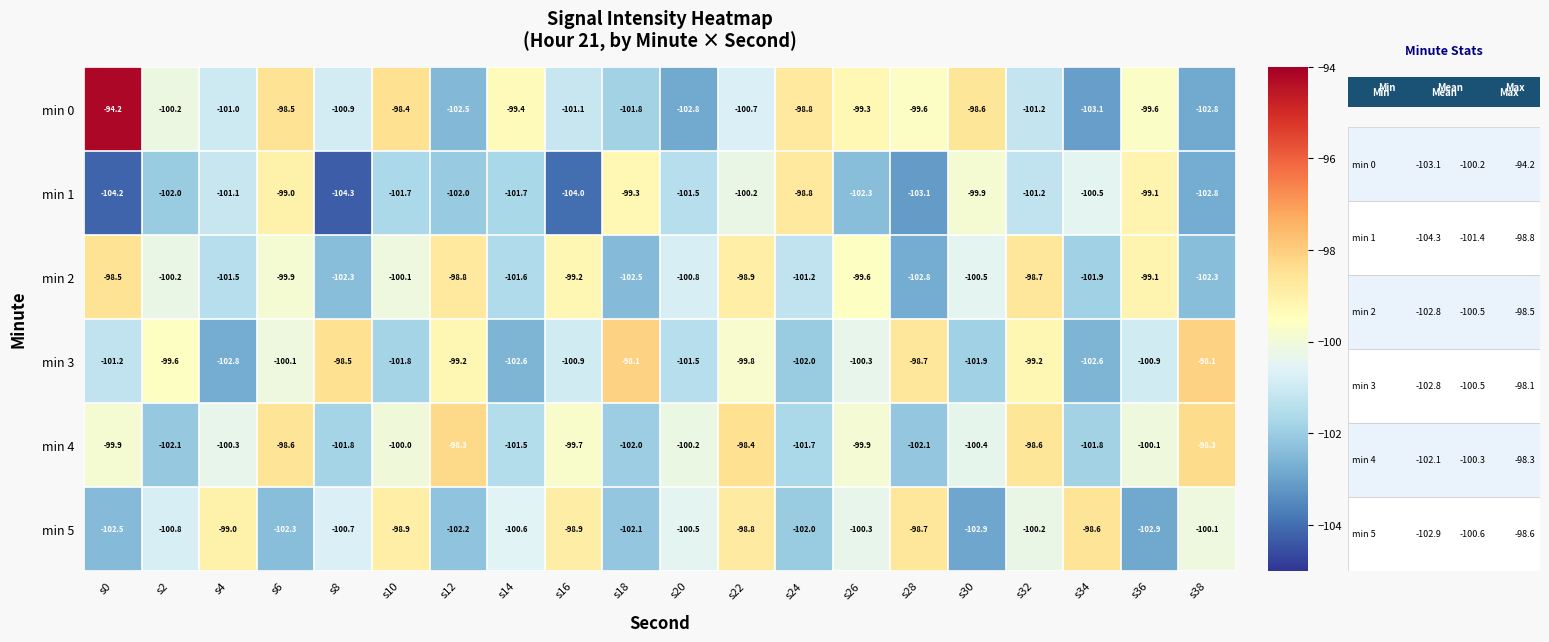

What is the approximate value of min 2 at s14?

-101.6